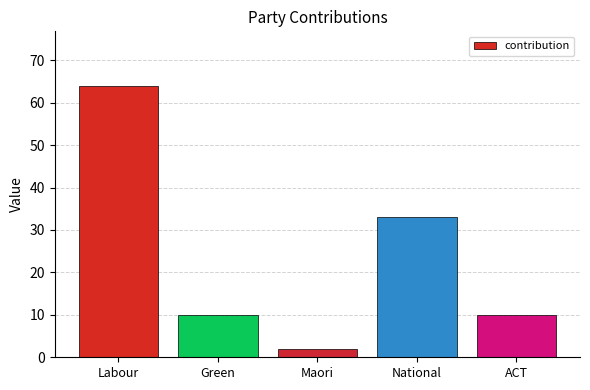

What is the greatest value displayed?

64